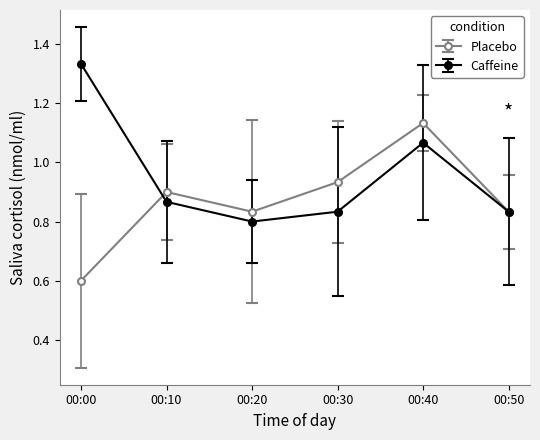

Rank the series by their maximum value, from highest to lowest.

Caffeine, Placebo